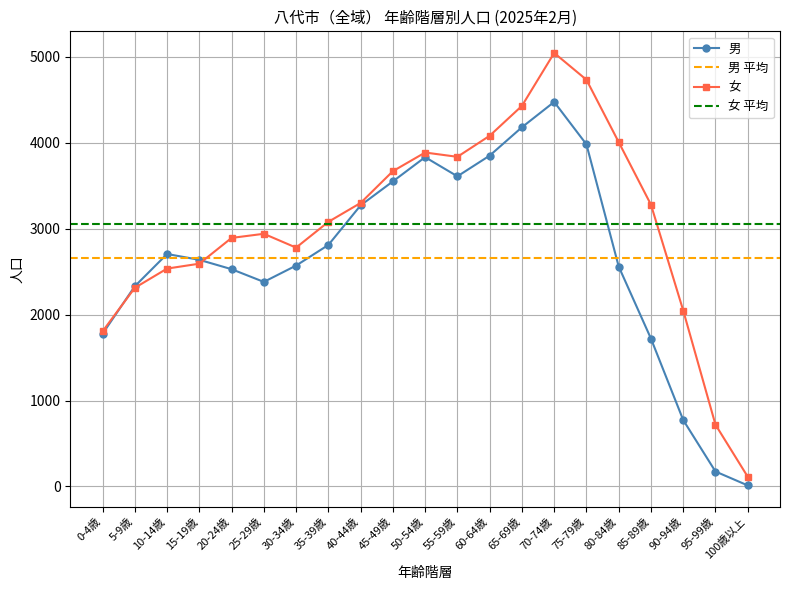

Where is 男 nearest to the value 2244?

5-9歳